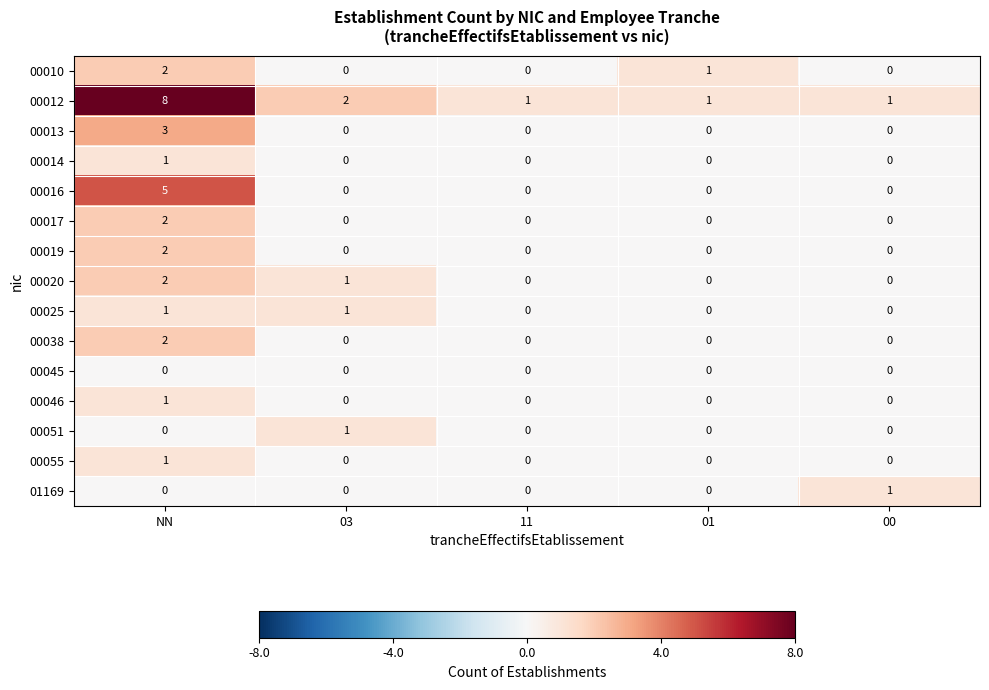

At how many categories does at least one series exceed 0?

5